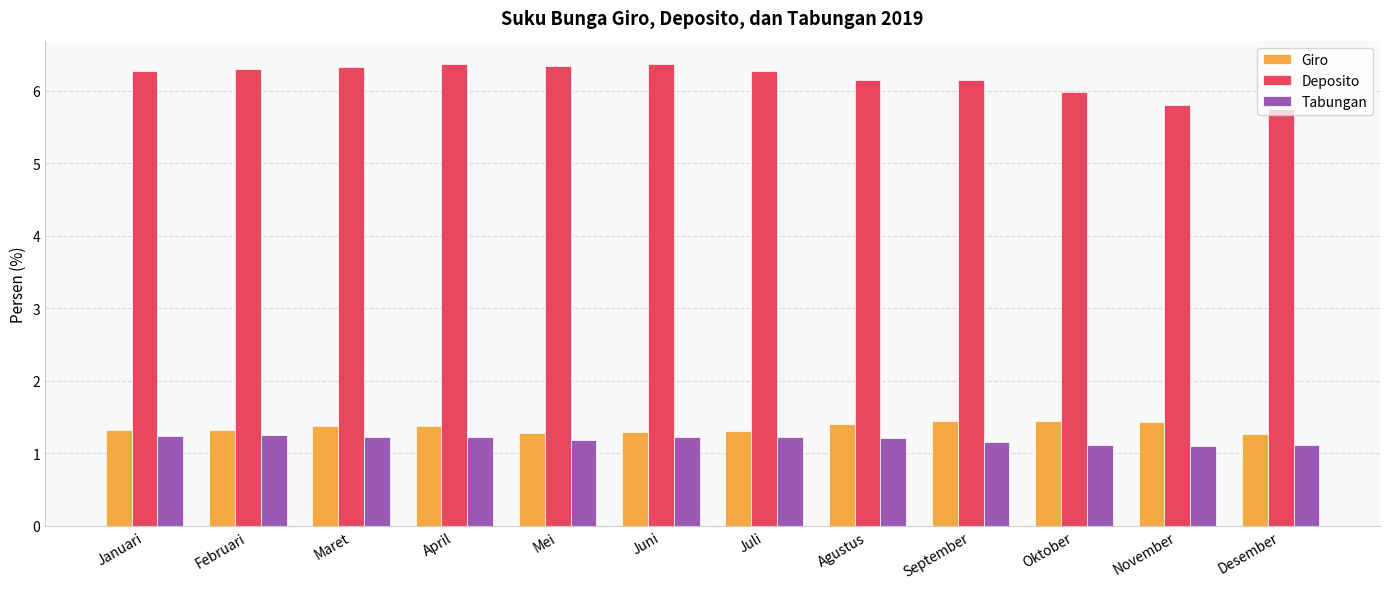

How many categories are shown in the chart?

12